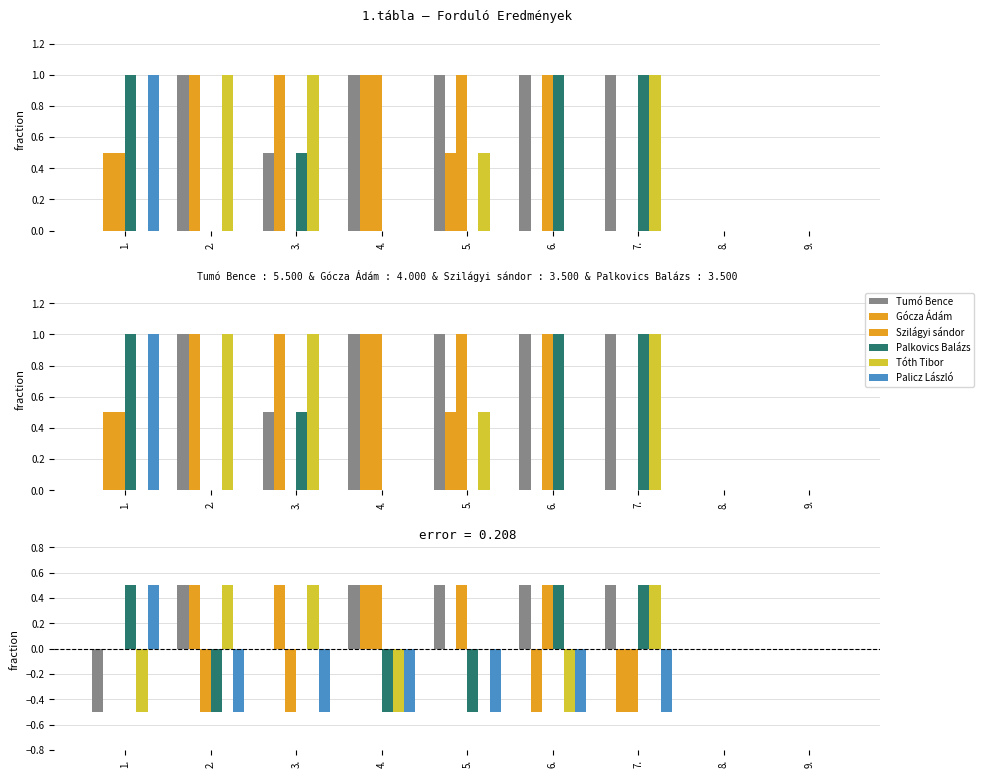

How many categories are shown in the chart?

9